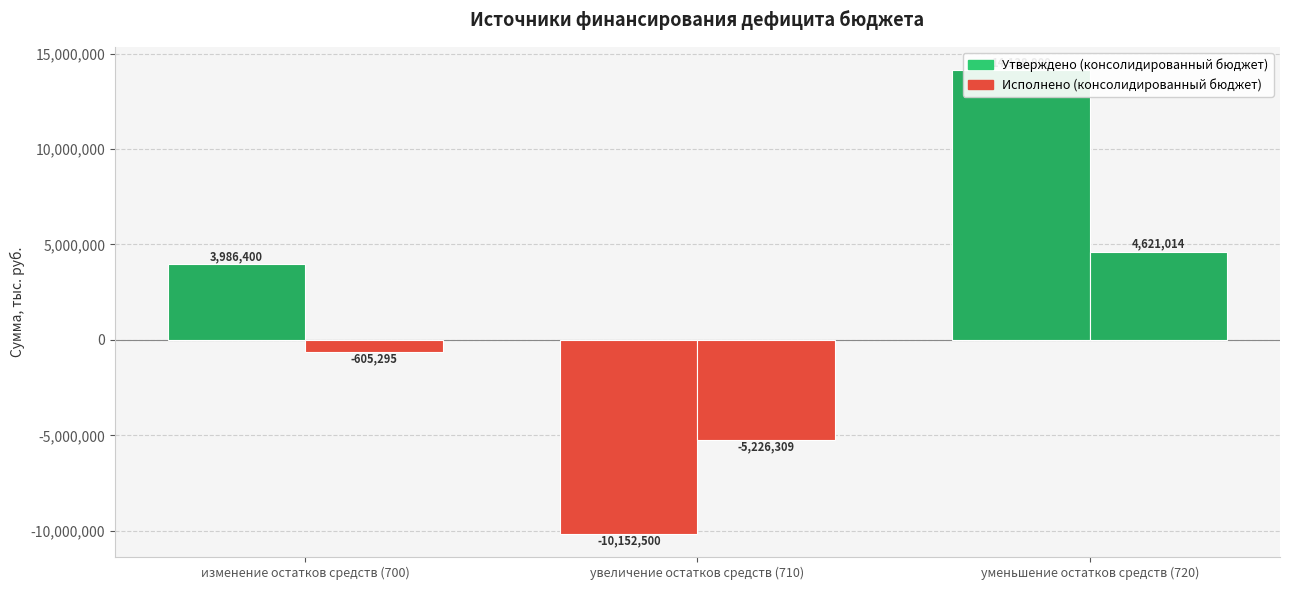

What is the greatest value displayed?

14138900.0